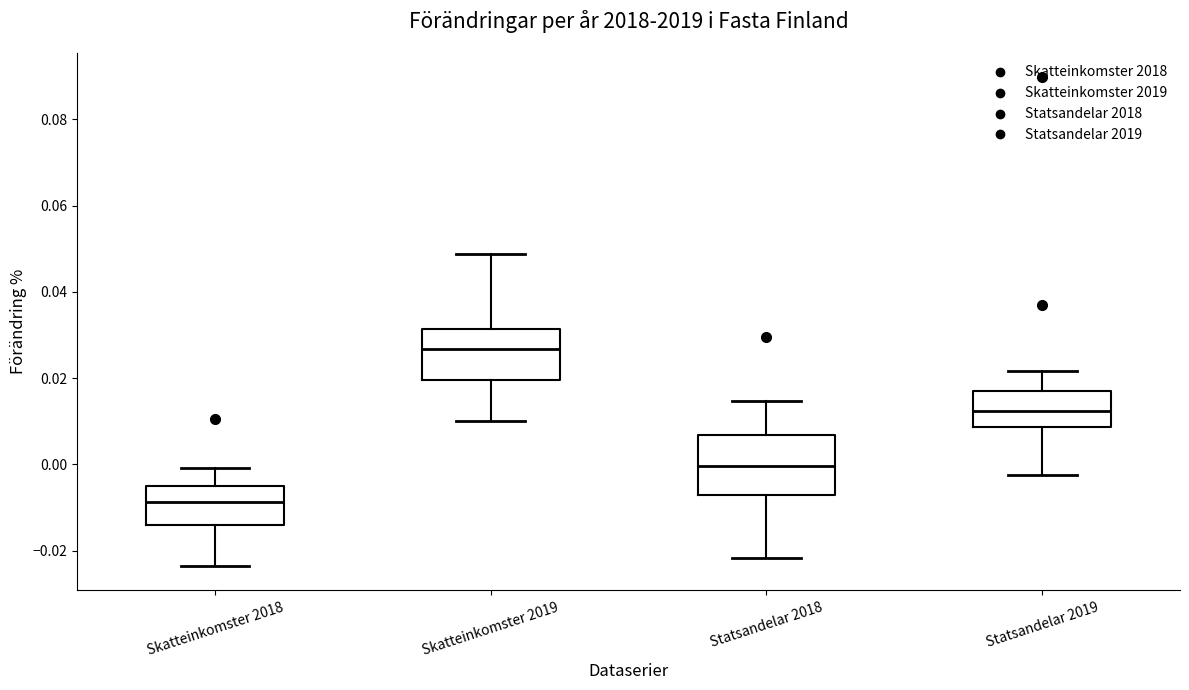

Where is the lower edge of the box for Statsandelar 2019 on the y-axis? The values are not printed on the chart, so give them approximately, as read against the axis.

0.008